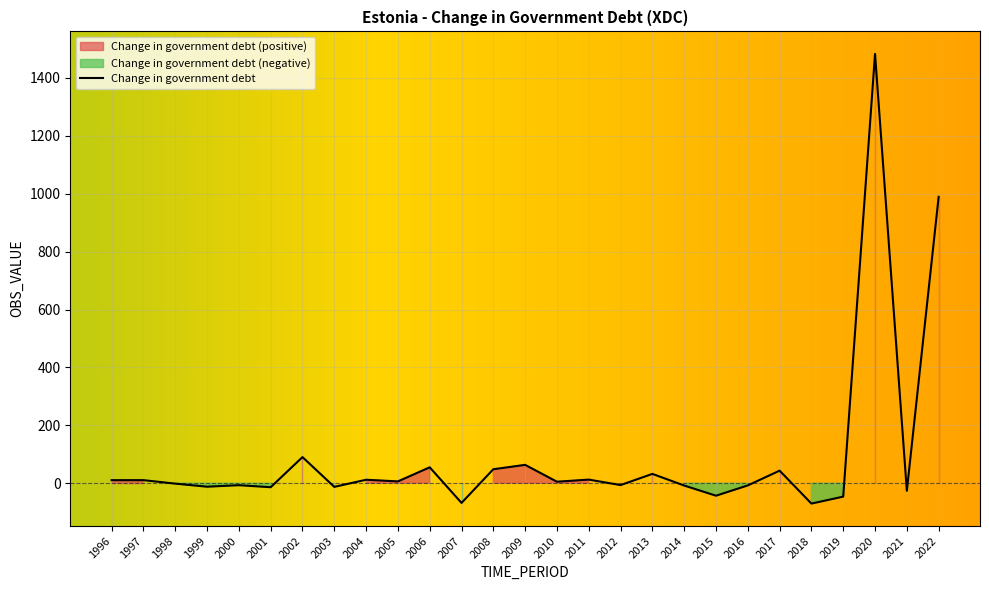

Reading right to left, transcribe all the data shown in this chart.

989.3	-25.9	1483.0	-46.1	-70.1	43.6	-7.4	-42.9	-7.8	32.4	-6.2	12.7	5.4	63.6	48.5	-67.8	55.1	6.5	12.2	-12.4	90.4	-13.6	-6.6	-11.8	-1.2	10.8	10.8